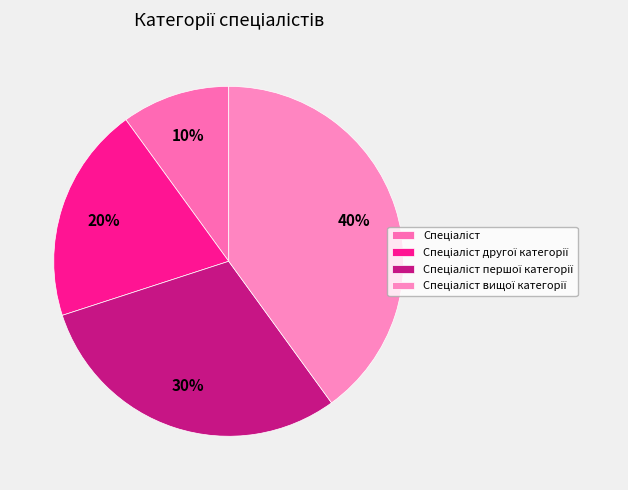

To the nearest percent, what portion does Спеціаліст вищої категорії represent?

40%